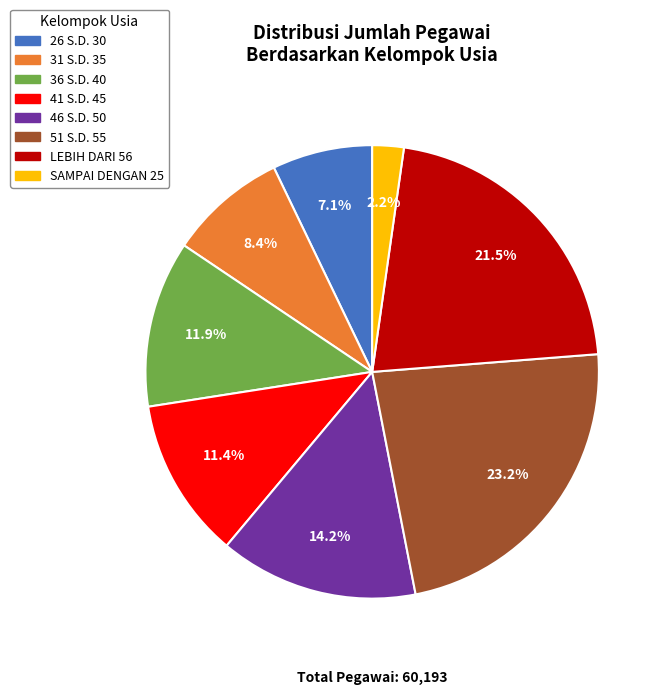

Which category has the smallest portion of the pie?

SAMPAI DENGAN 25